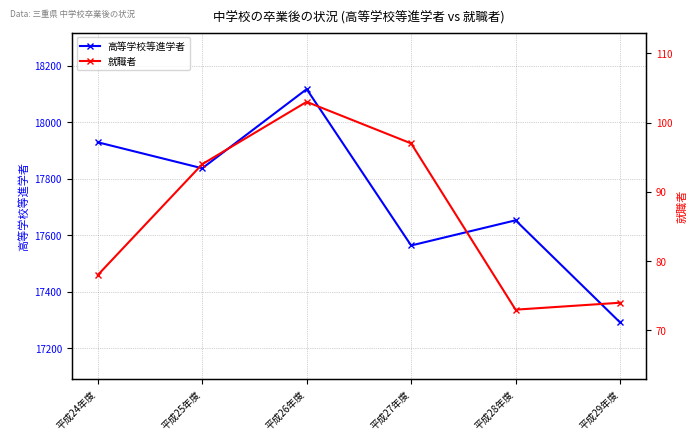

What is the average value of the 高等学校等進学者 series?

17732